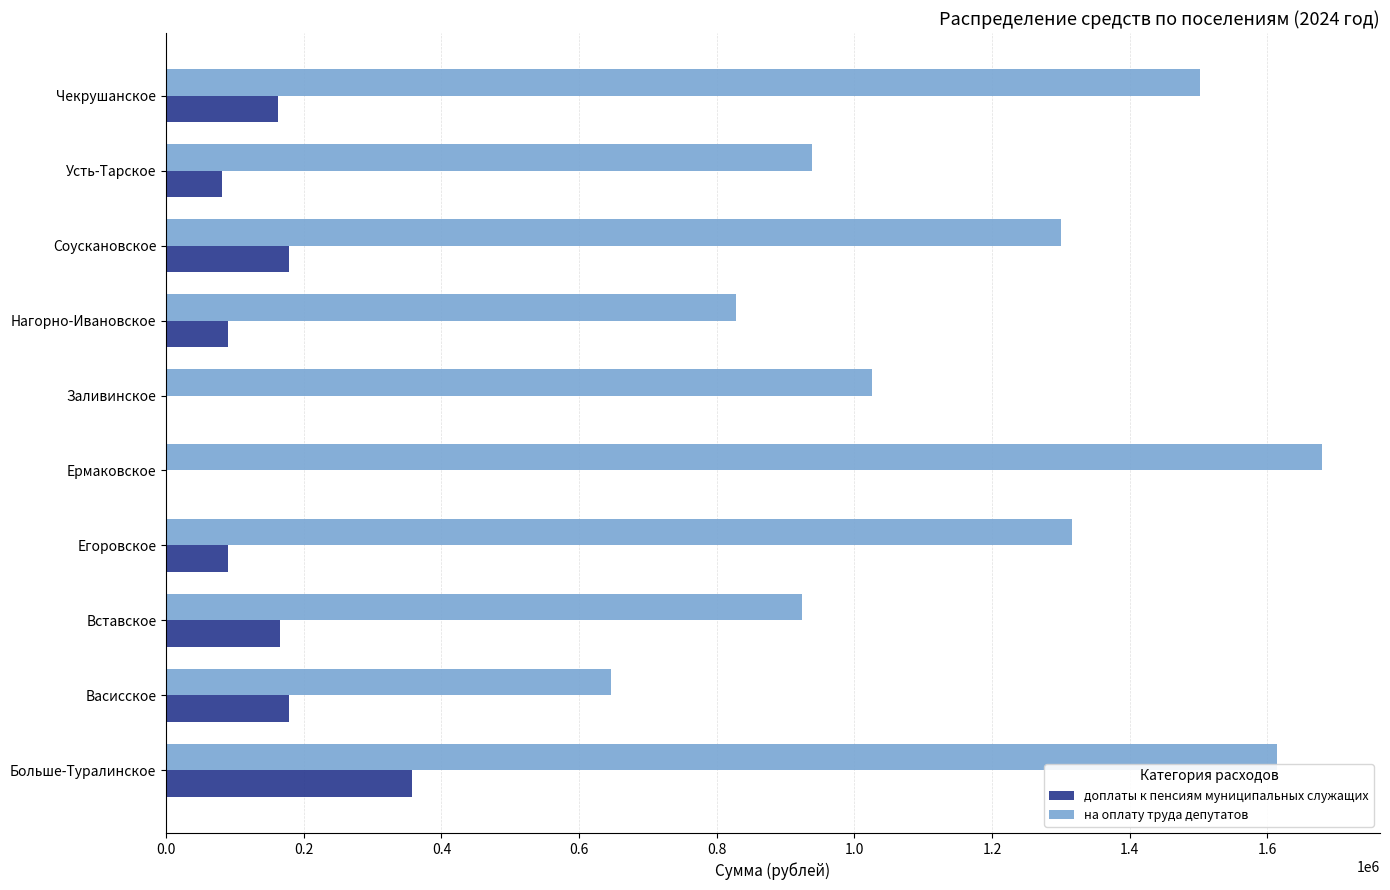

What is the maximum value shown in the chart?

1679777.1